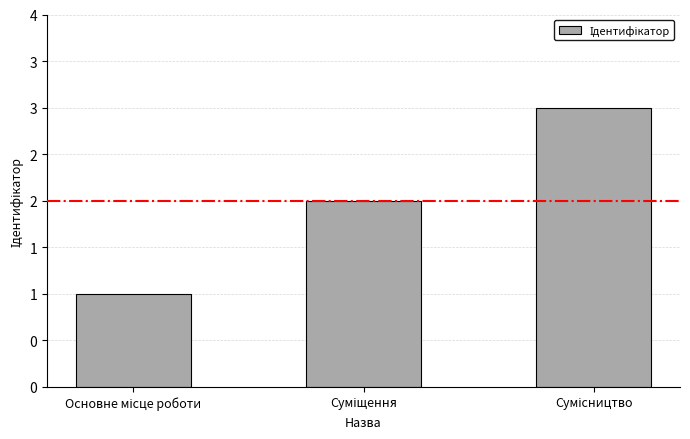

Reading left to right, transcribe all the data shown in this chart.

1	2	3